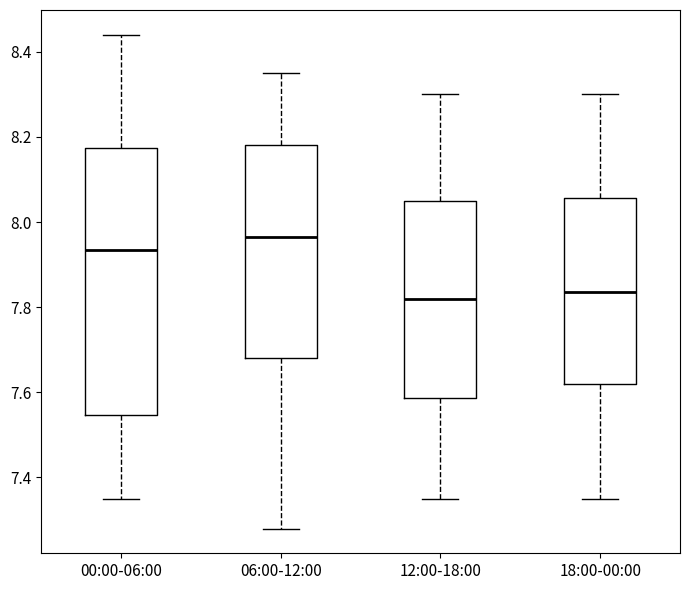

Which box is the tallest, from its lower edge to its upper edge?

00:00-06:00